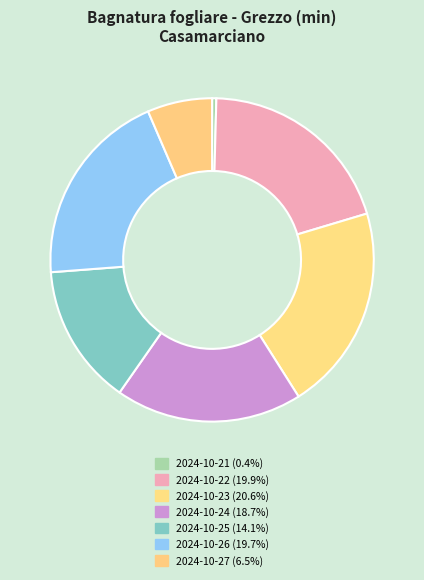

Is there any slice that represents more than half of the pie?

No